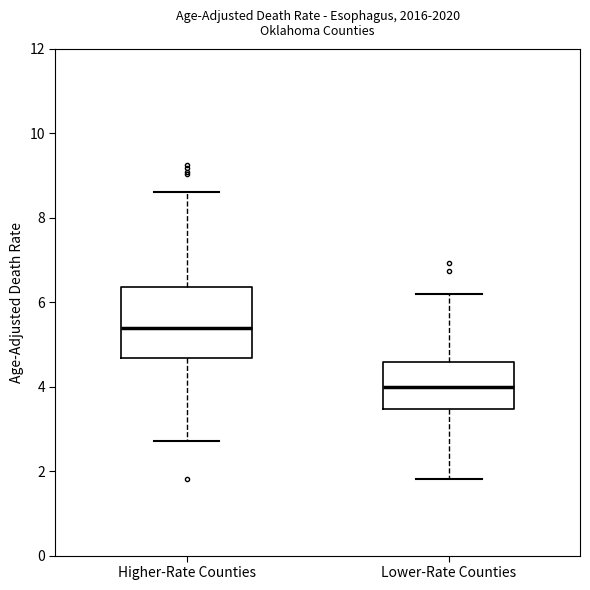

Where does the upper whisker of the box for Lower-Rate Counties end on the y-axis? The values are not printed on the chart, so give them approximately, as read against the axis.

6.2